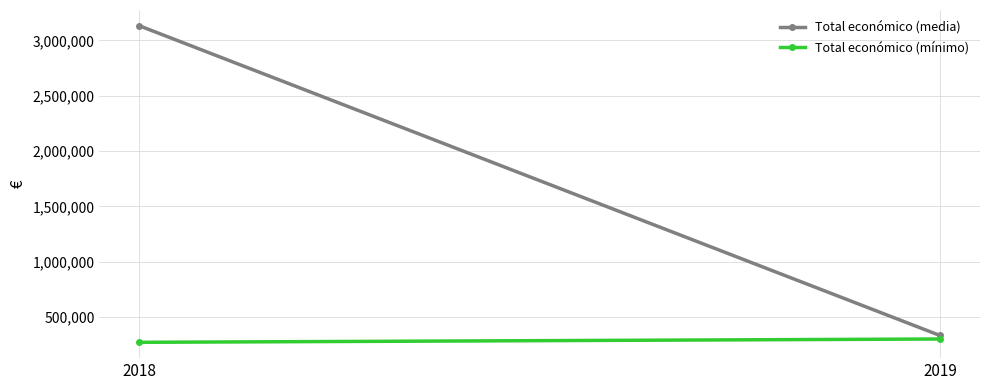

Rank the series by their average value, from lowest to highest.

Total económico (mínimo), Total económico (media)